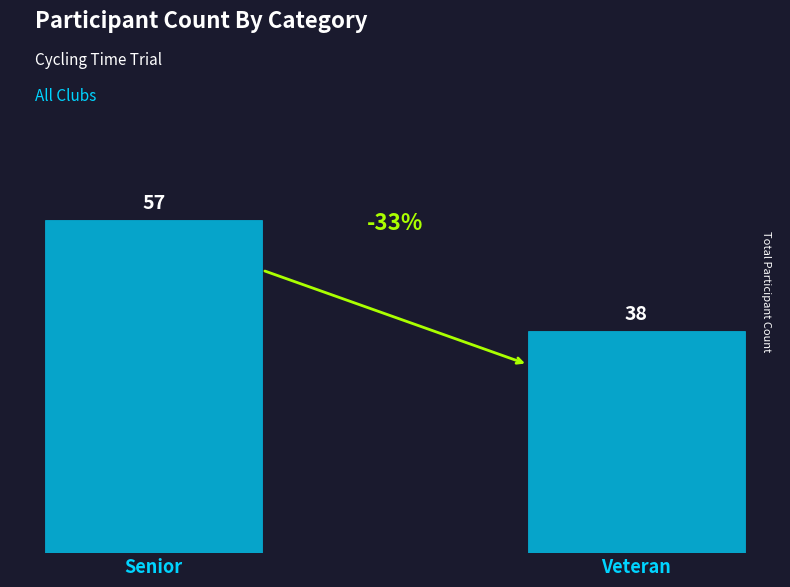

What is the difference between the maximum and minimum values?

19